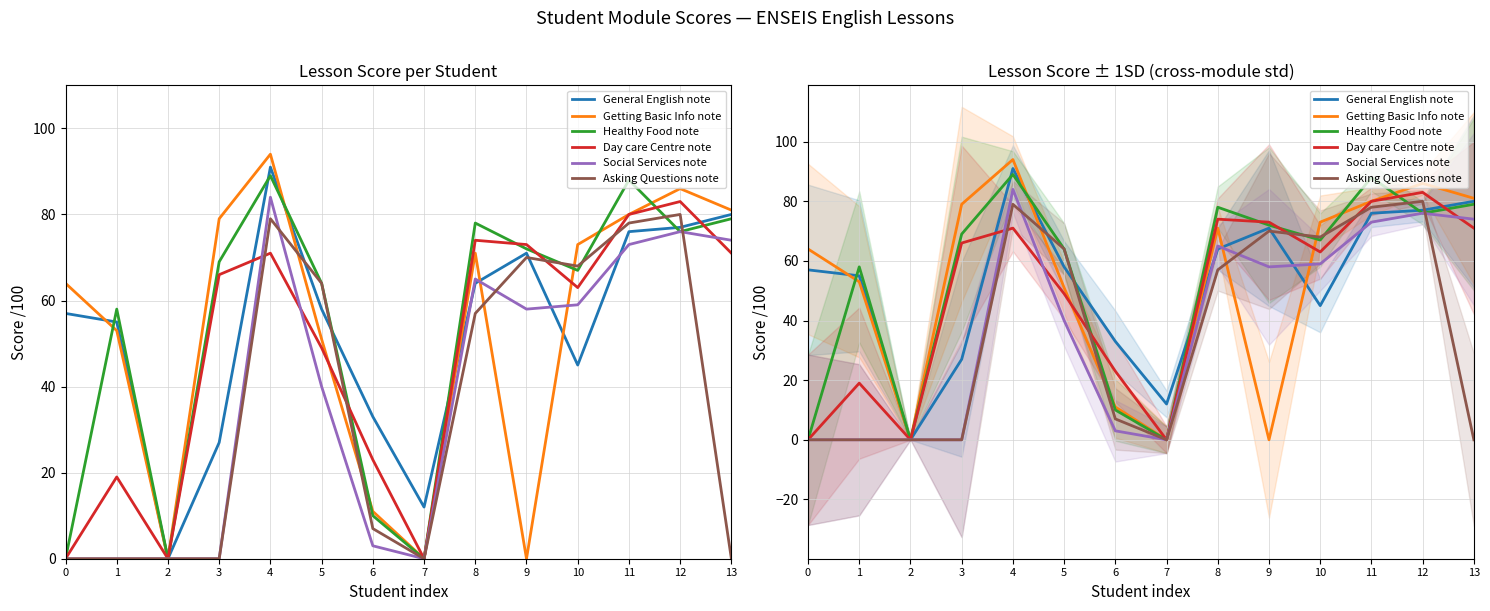

What is the maximum value shown in the chart?

94